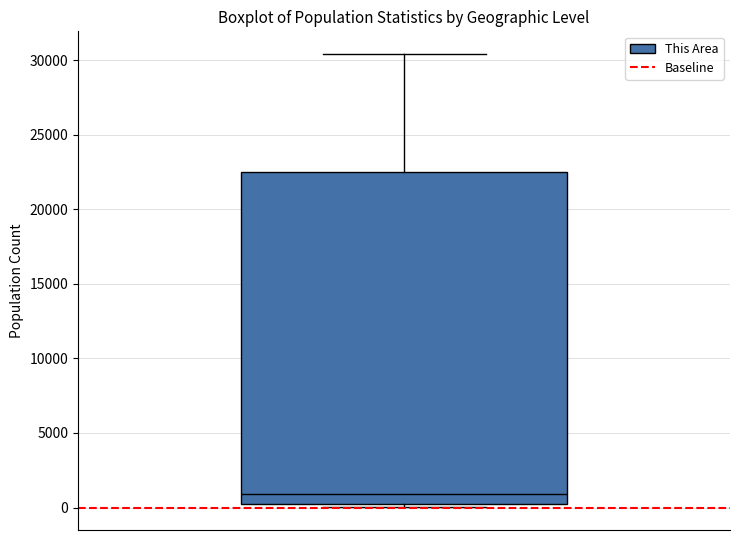

Where does the median line of the box sit on the y-axis? The values are not printed on the chart, so give them approximately, as read against the axis.

1000